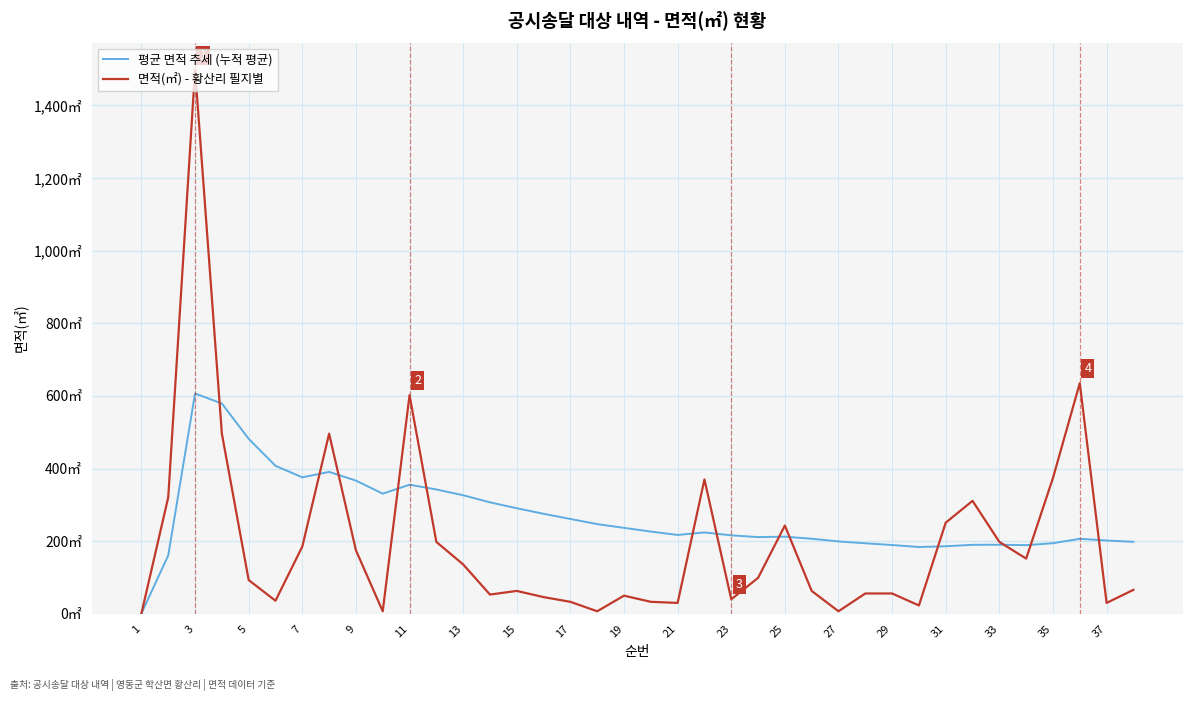

Is this an area chart (filled region under the line)?

No